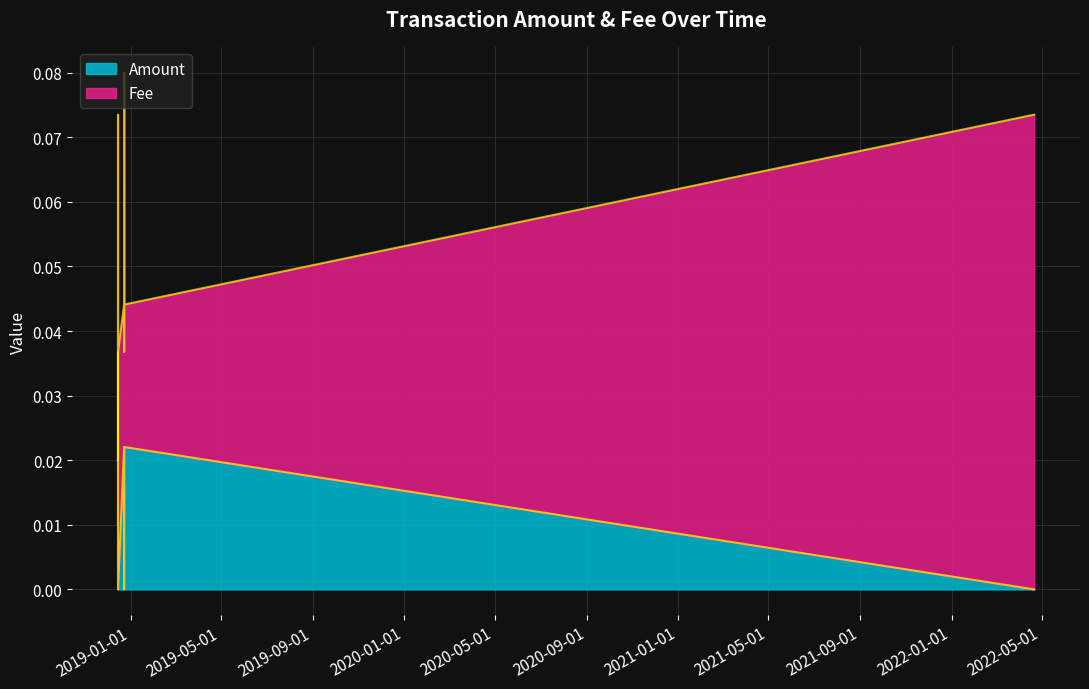

Which category has the highest value across all series?

2018-12-14 17:43:33